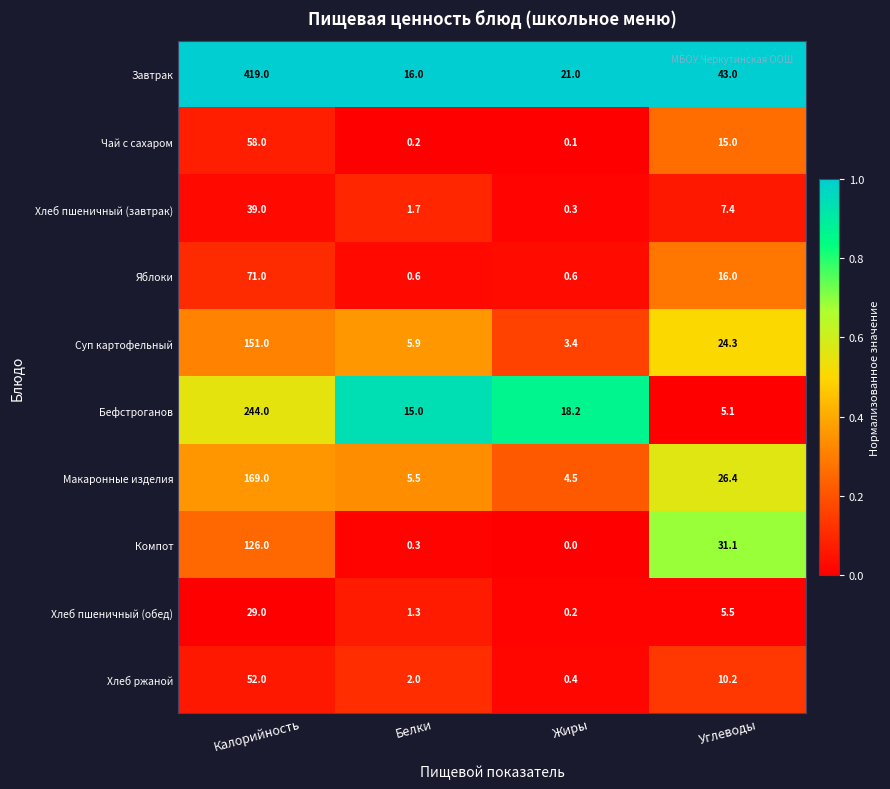

What is the total value across all series at Углеводы?

184.0